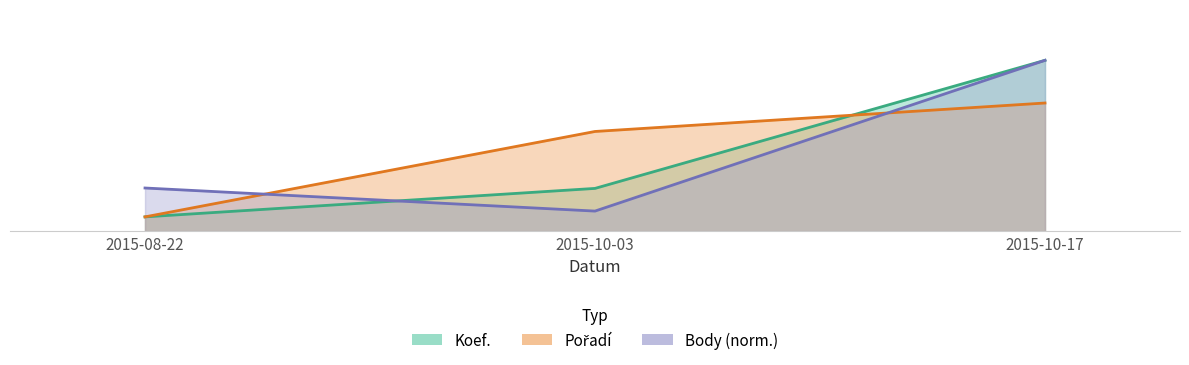

What is the difference between the maximum and minimum values in the Body series?

10.6